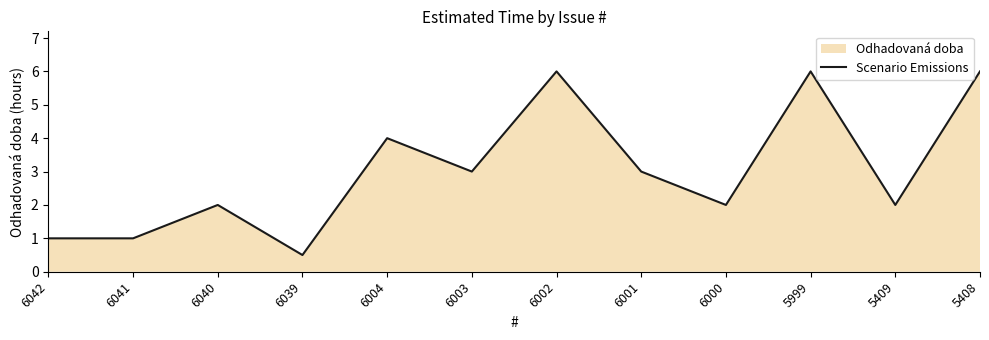

What is the sum of the values at 6003 and 6041?

4.0